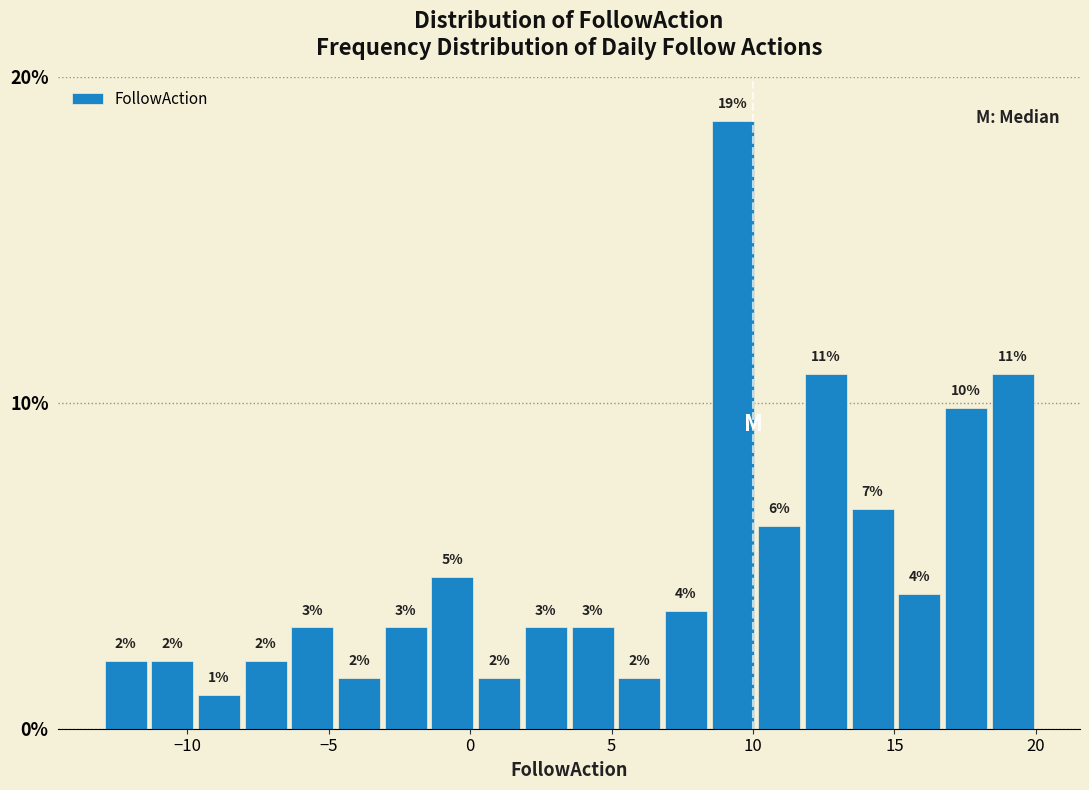

Read against the x-axis, roughly where is the centre of the tallest bar?

9.5